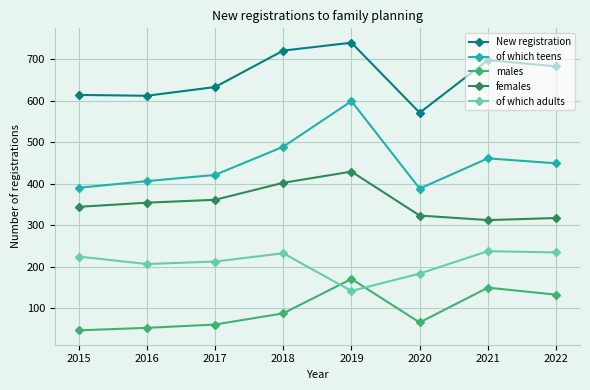

Rank the series at 2018 from highest to lowest value.

New registration, of which teens, females, of which adults, males